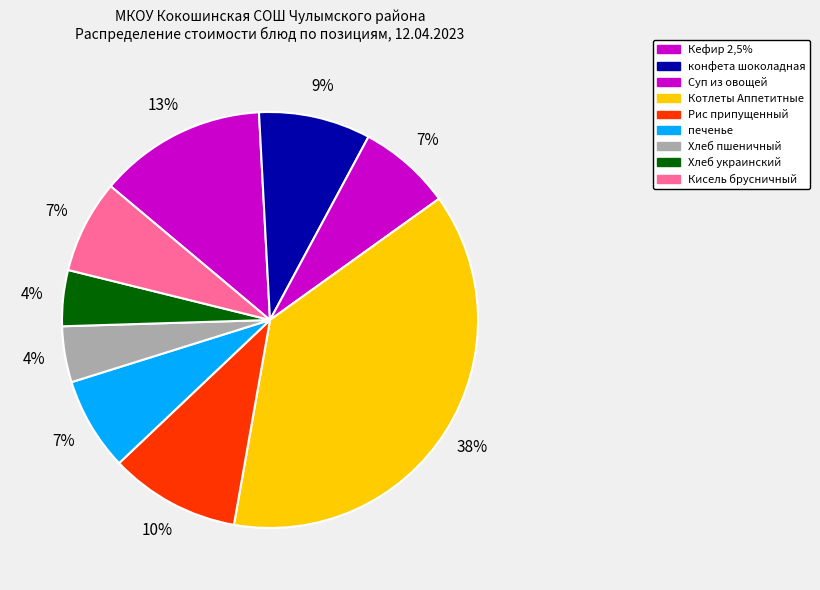

To the nearest percent, what is the difference between the Суп из овощей and конфета шоколадная slice percentages?

1%